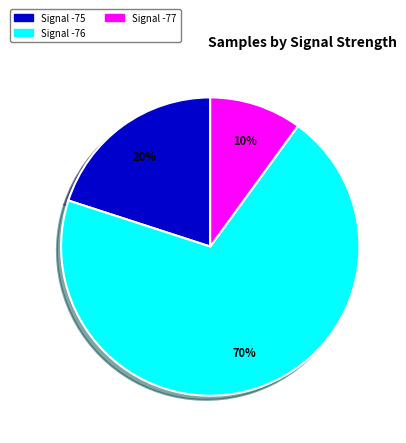

Count the number of slices in the pie.

3